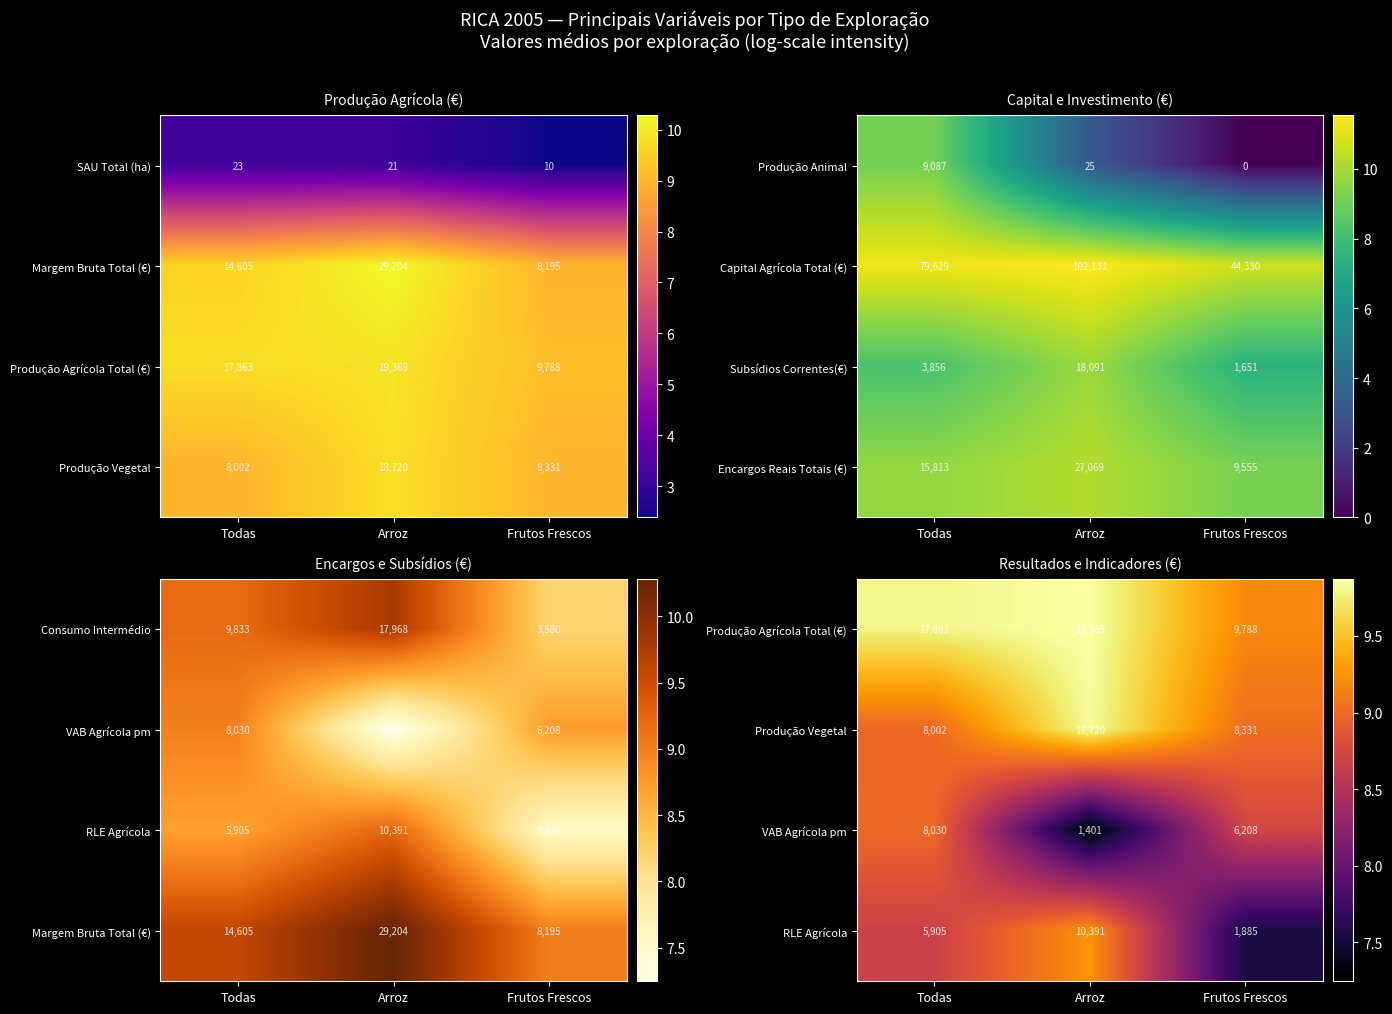

Which category has the highest value in the SAU Total (ha) series?

Todas